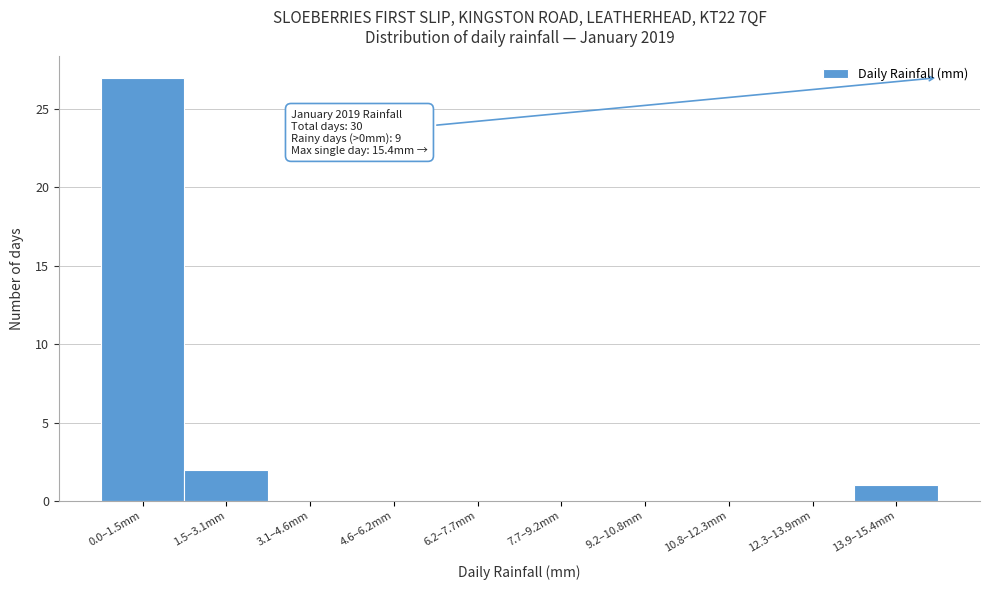

Reading right to left, transcribe all the data shown in this chart.

13.9–15.4mm=1	12.3–13.9mm=0	10.8–12.3mm=0	9.2–10.8mm=0	7.7–9.2mm=0	6.2–7.7mm=0	4.6–6.2mm=0	3.1–4.6mm=0	1.5–3.1mm=2	0.0–1.5mm=27